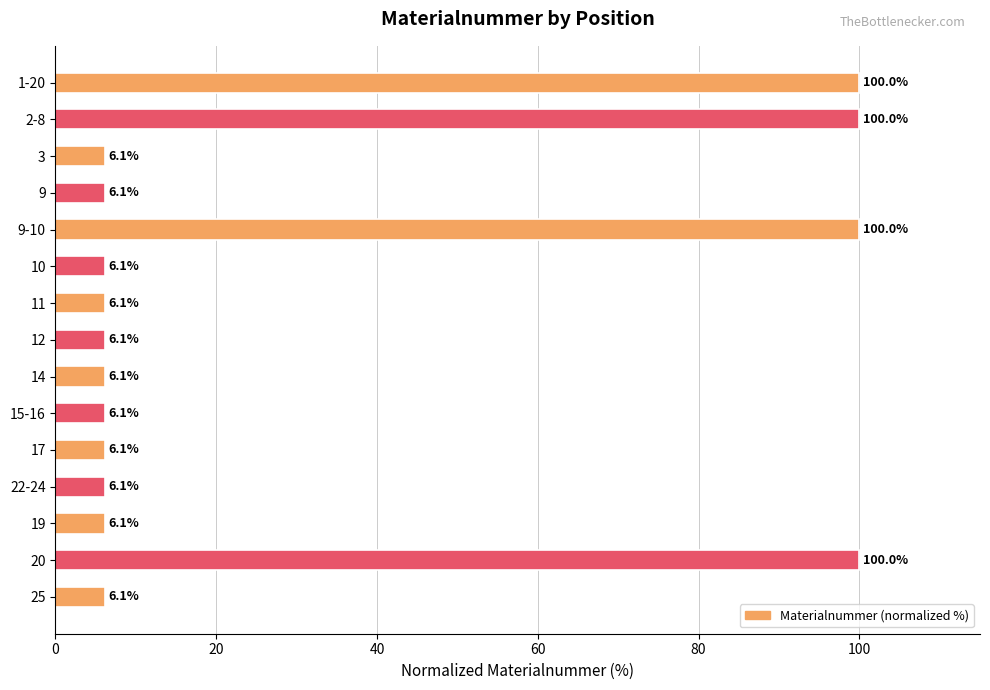

What is the difference between the maximum and minimum values?

93.9